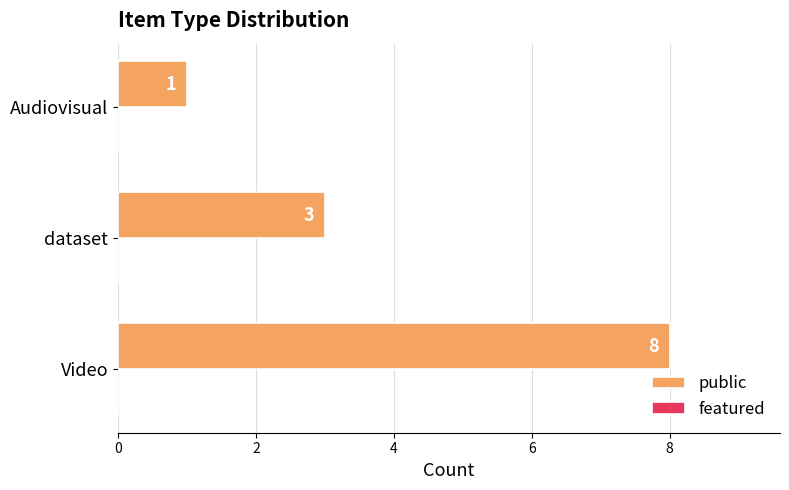

What is the change in value from Video to dataset?

-5